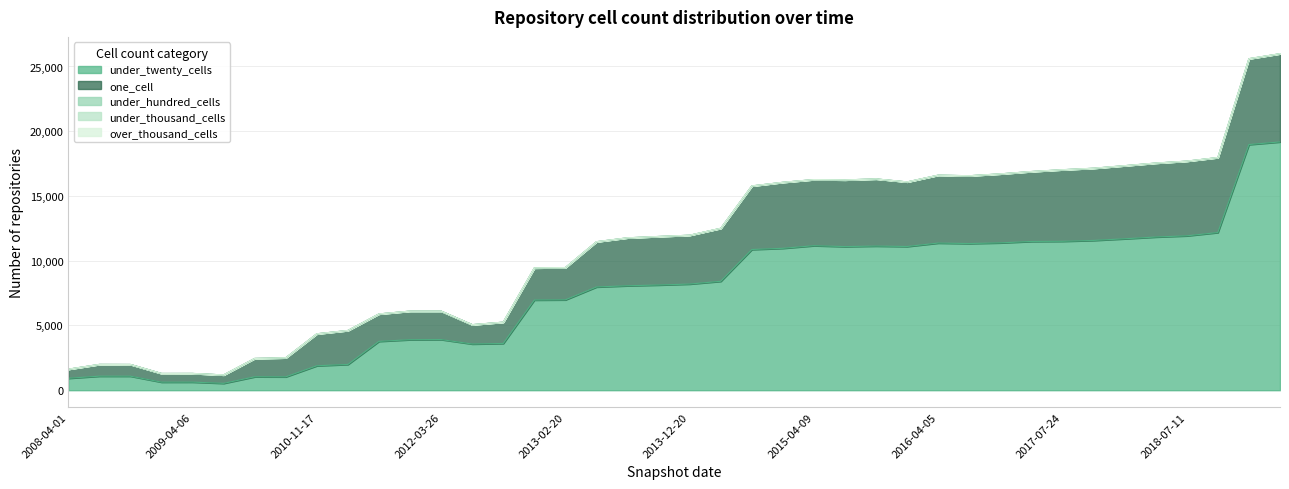

What is the sum of the one_cell values at 2008-10-10 and 2008-06-27?

1813